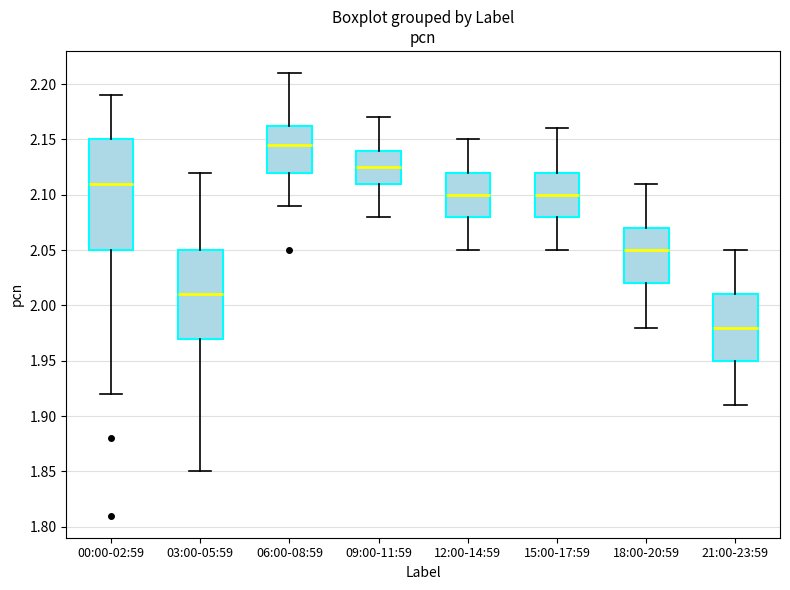

Which box has the lowest median line?

21:00-23:59